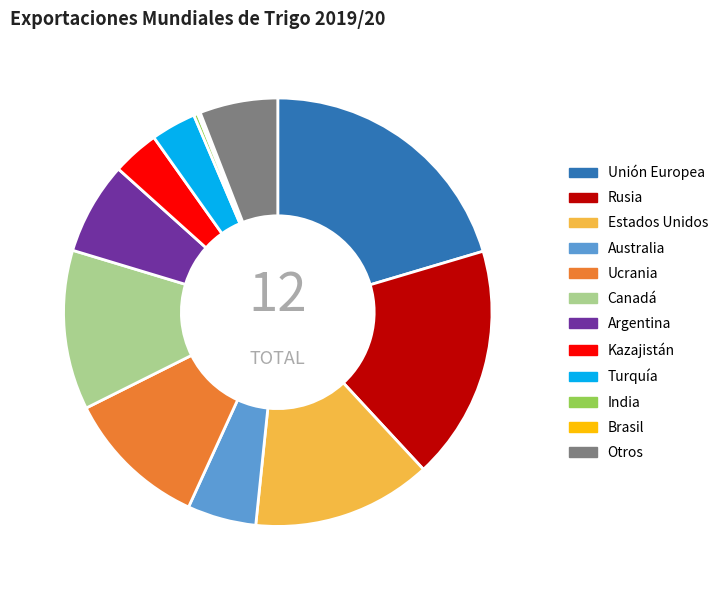

Which has a higher value, Rusia or Ucrania?

Rusia